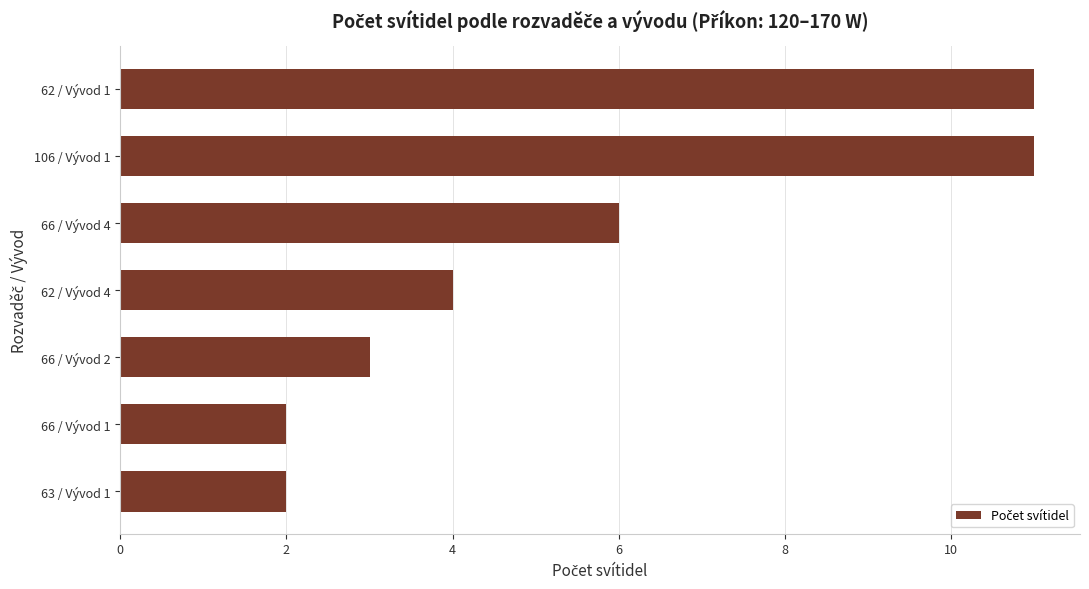

What is the difference between the maximum and minimum values?

9